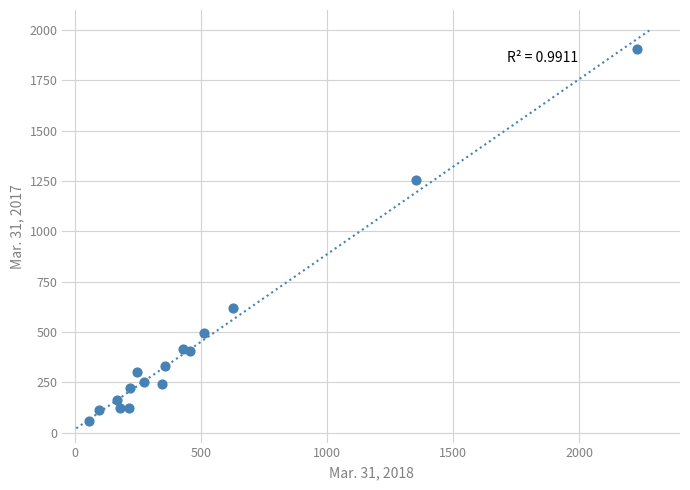

What Y value in the scatter plot is closest to 979?

1257